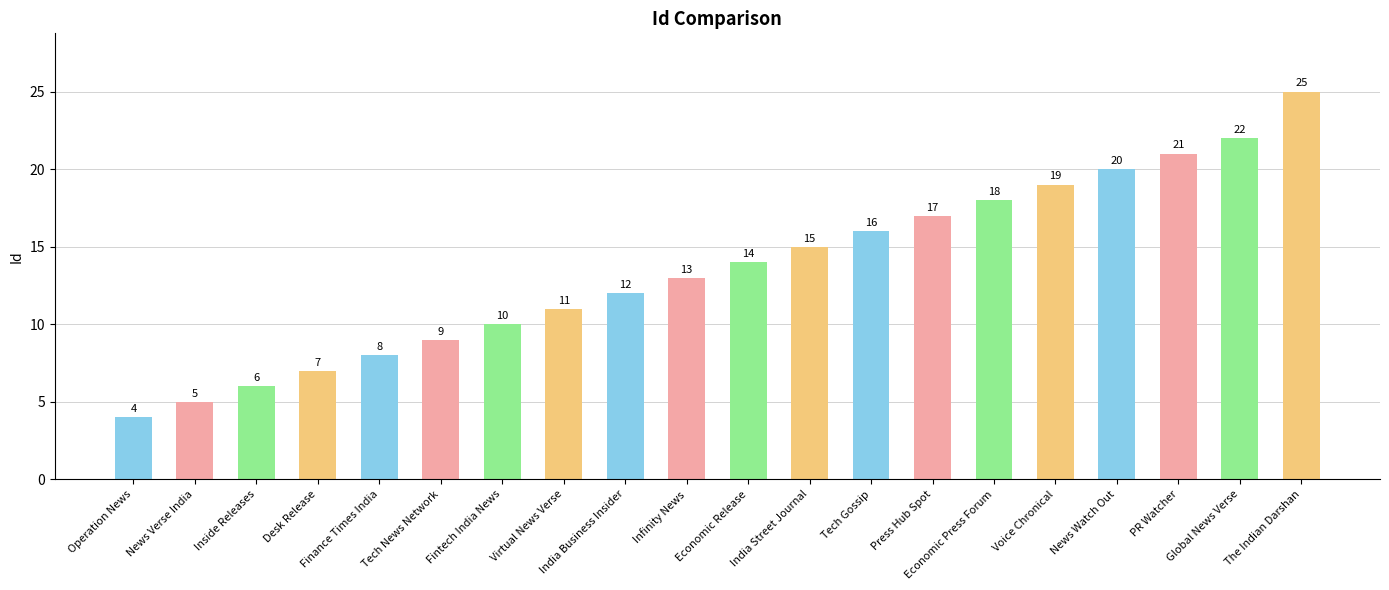

Reading left to right, transcribe all the data shown in this chart.

Operation News=4	News Verse India=5	Inside Releases=6	Desk Release=7	Finance Times India=8	Tech News Network=9	Fintech India News=10	Virtual News Verse=11	India Business Insider=12	Infinity News=13	Economic Release=14	India Street Journal=15	Tech Gossip=16	Press Hub Spot=17	Economic Press Forum=18	Voice Chronical=19	News Watch Out=20	PR Watcher=21	Global News Verse=22	The Indian Darshan=25